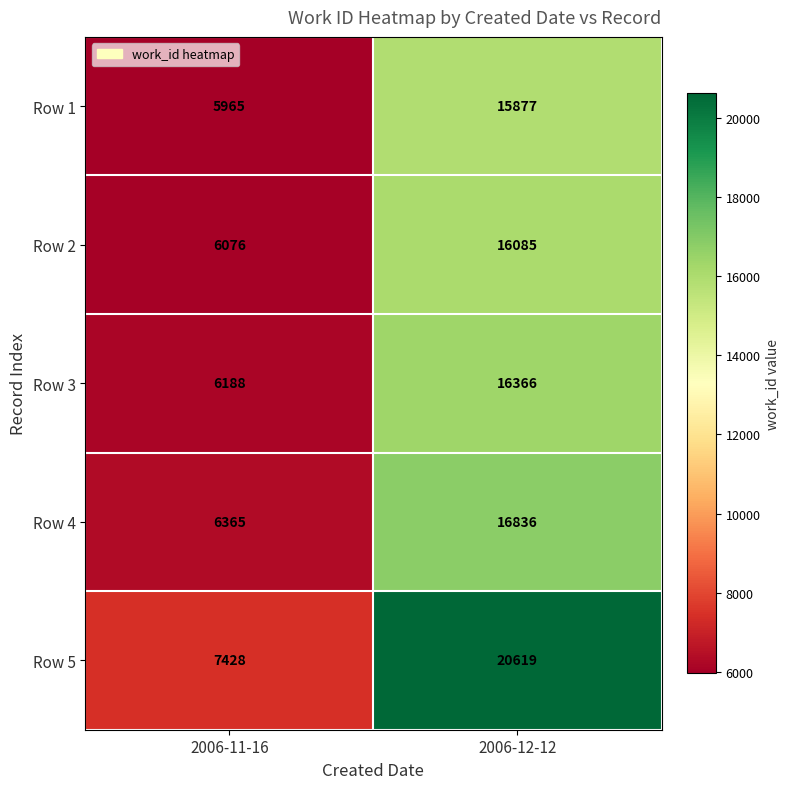

Which label corresponds to the smallest value in the chart?

2006-11-16